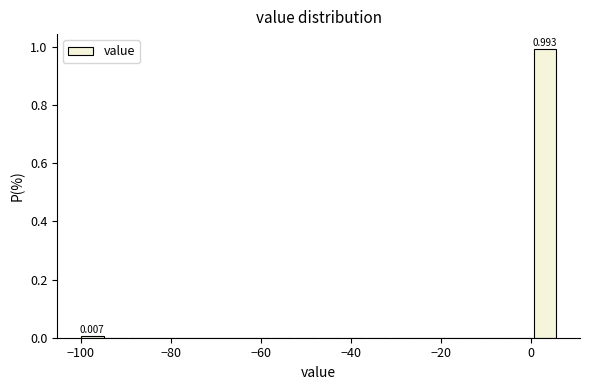

Read against the x-axis, roughly where is the centre of the tallest bar?

4